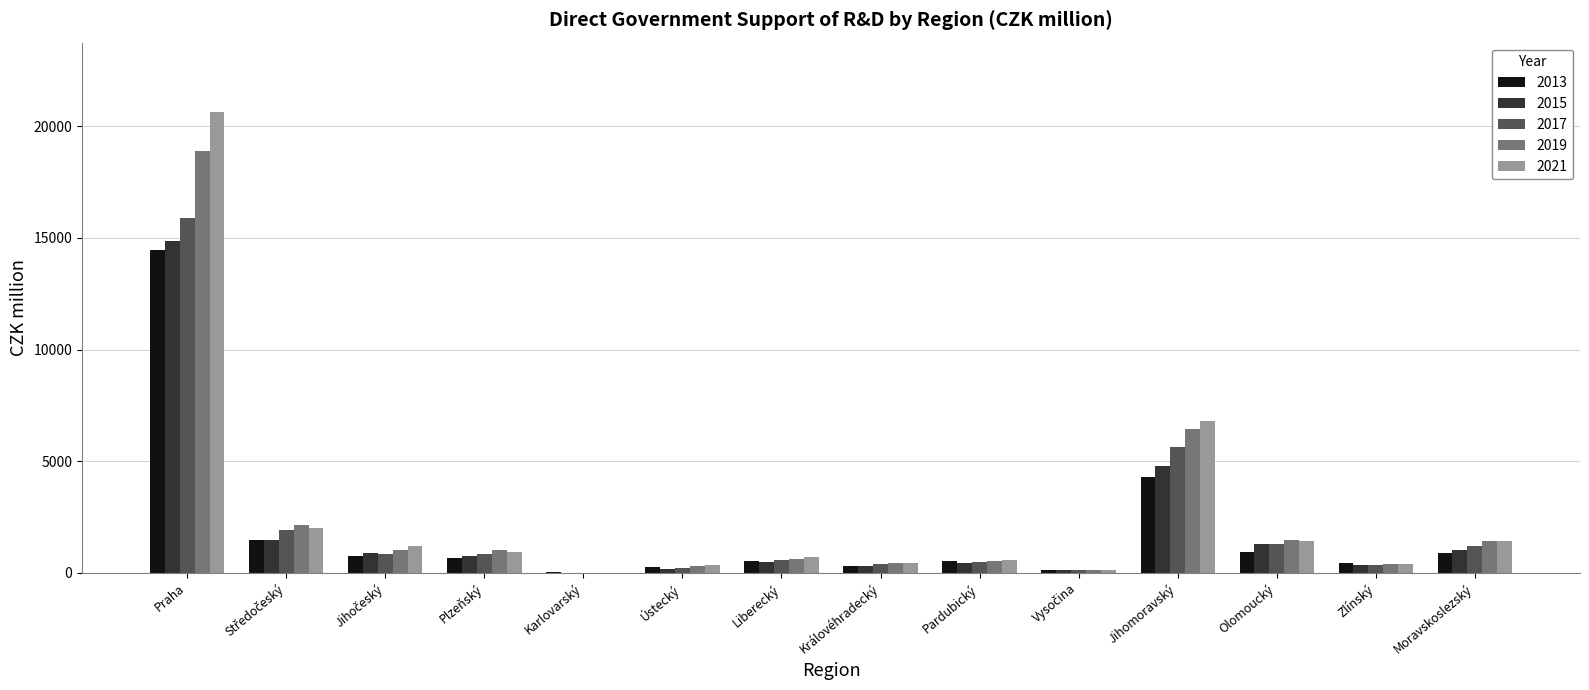

How many distinct data groups are displayed?

5